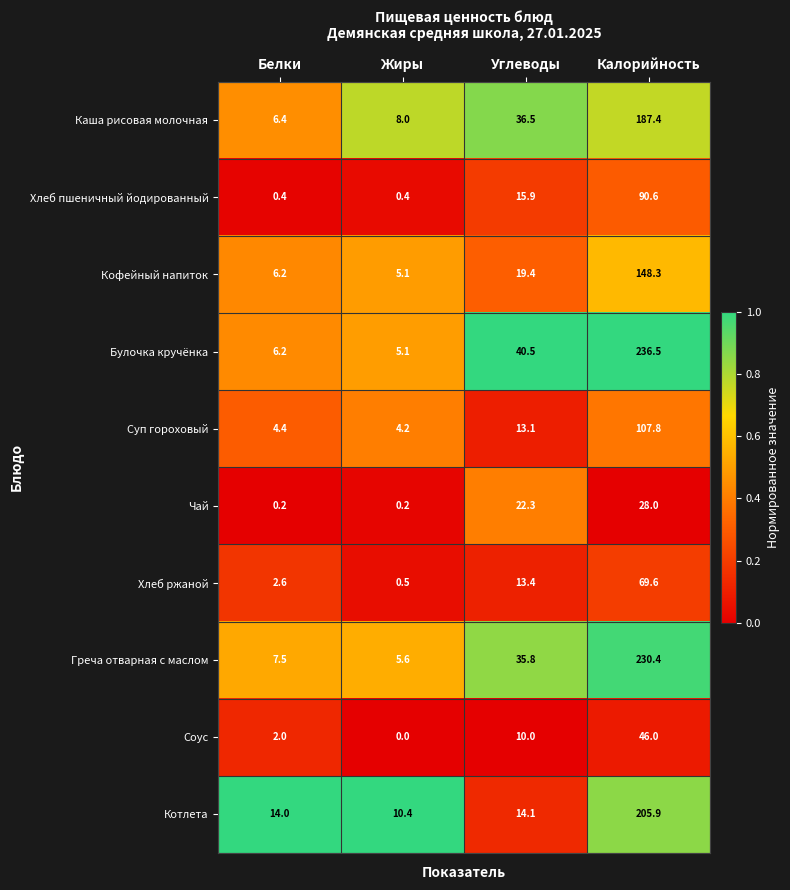

What is the difference between the highest and lowest values at Белки?

13.8